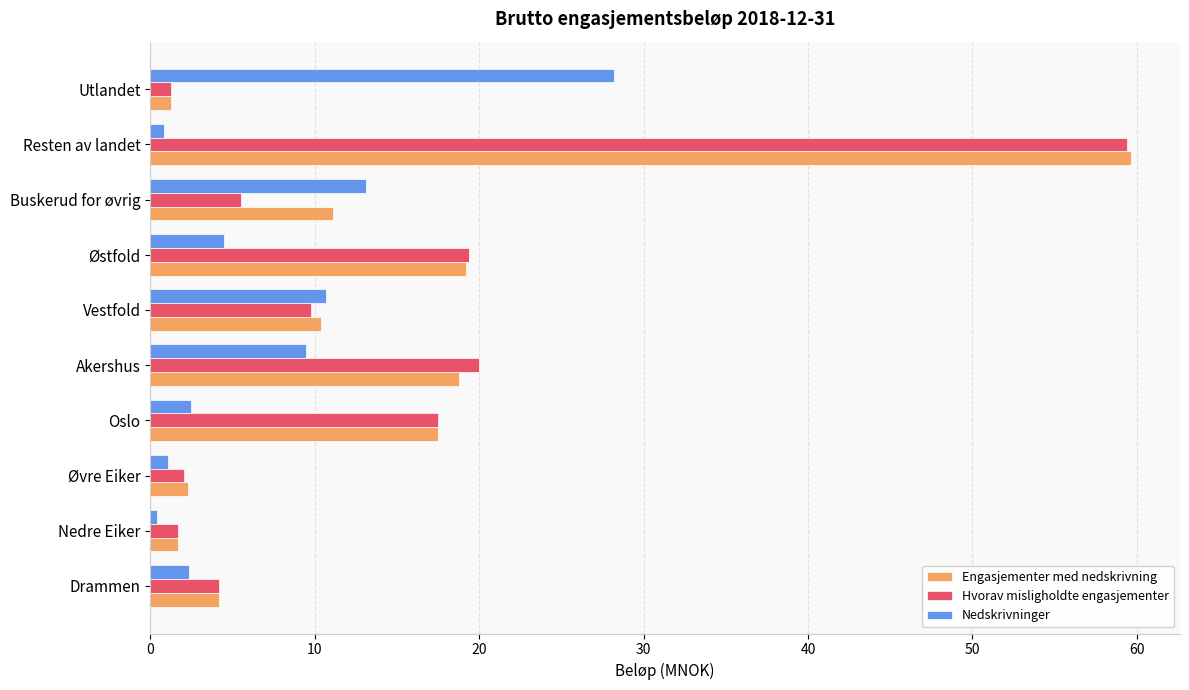

Which series has the largest range (max minus min)?

Engasjementer med nedskrivning